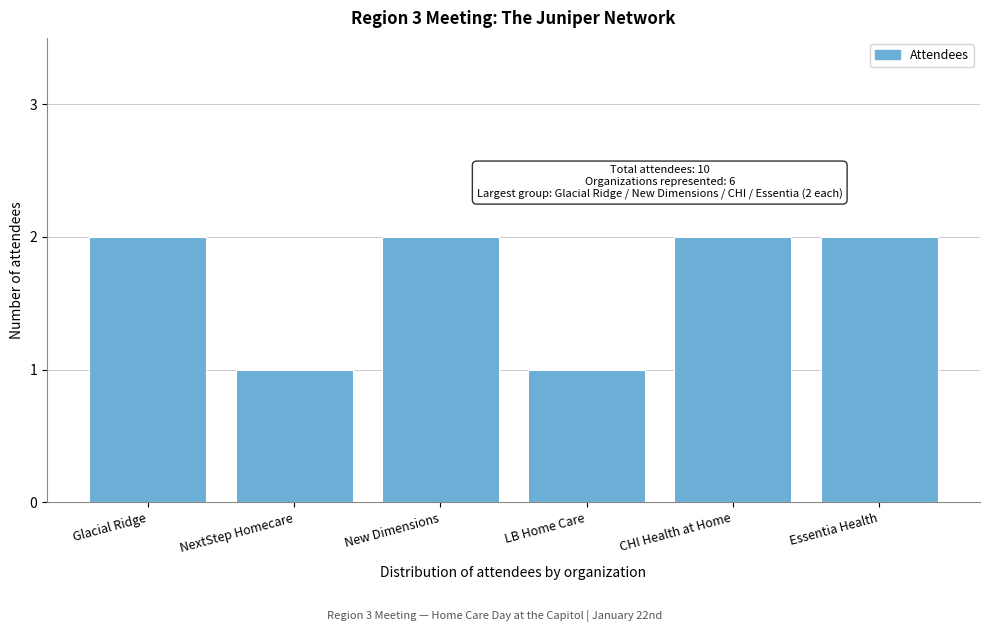

Reading left to right, what are all the values shown in this chart?

2	1	2	1	2	2